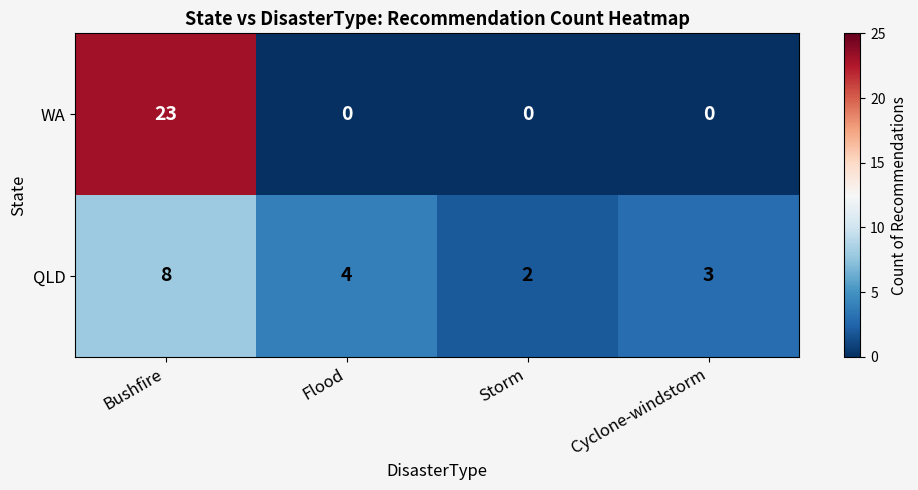

What is the greatest value displayed?

23